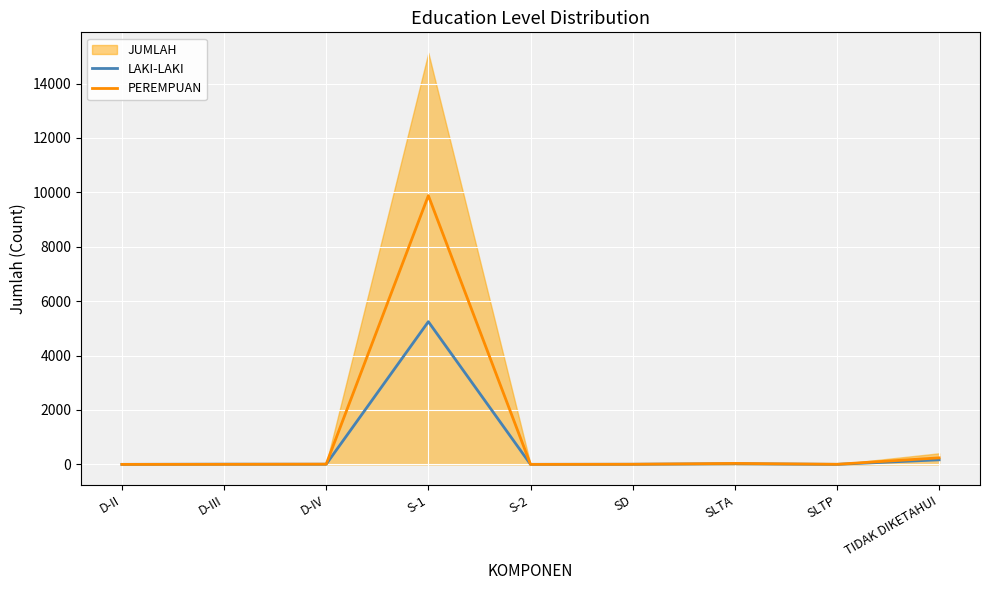

What is the sum of all LAKI-LAKI values?

5460